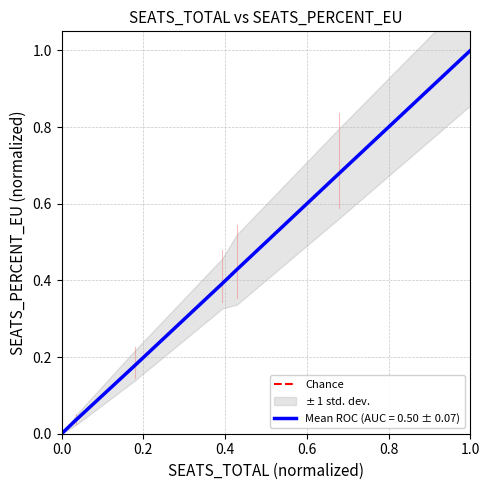

What is the maximum value for Mean ROC (AUC = 0.50 ± 0.07)?

1.0